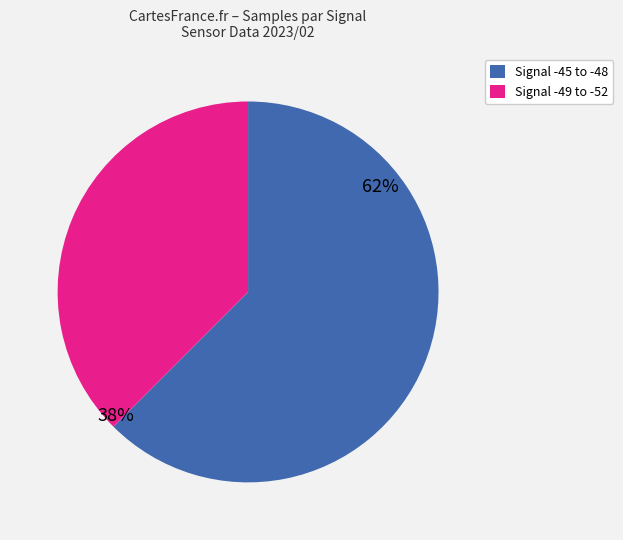

Is there a majority slice in this chart?

Yes